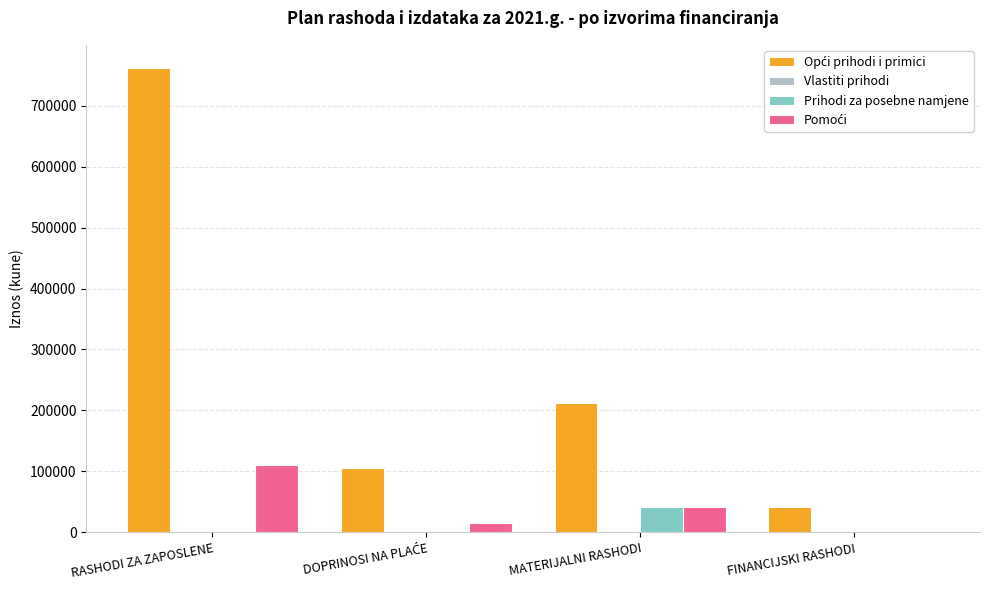

Count the number of categories in the chart.

4